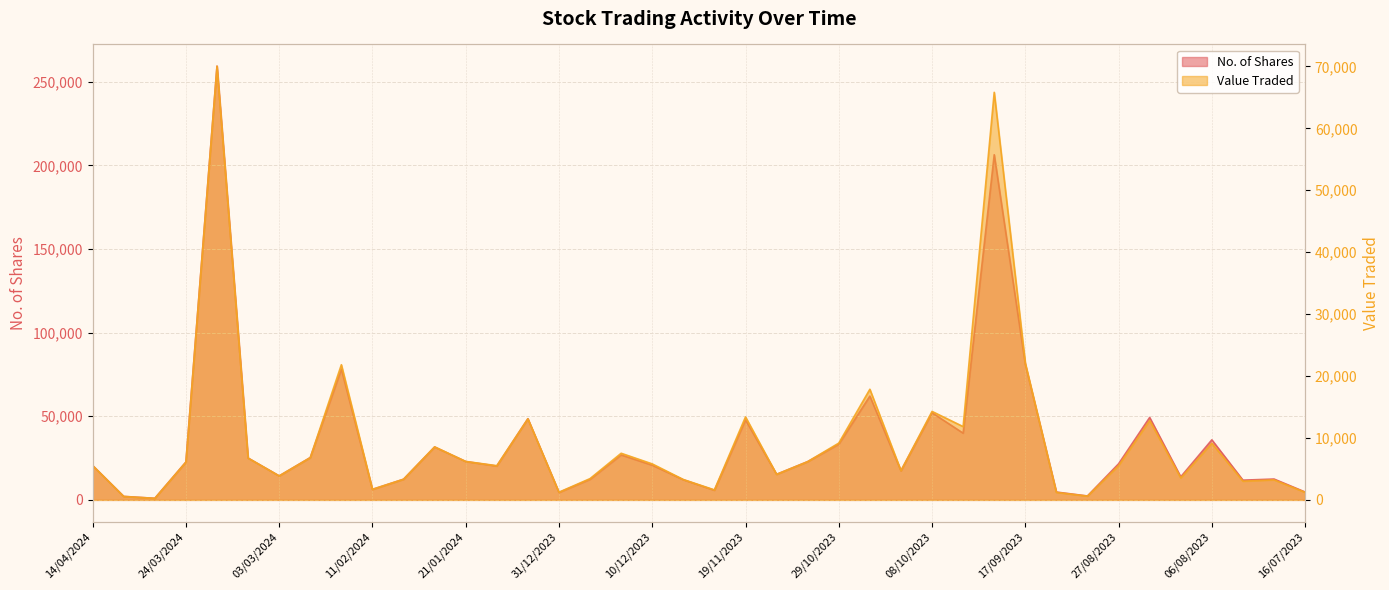

List the labels in order of Value Traded value, smallest first.

31/03/2024, 07/04/2024, 03/09/2023, 10/09/2023, 16/07/2023, 31/12/2023, 26/11/2023, 11/02/2024, 30/07/2023, 23/07/2023, 03/12/2023, 04/02/2024, 24/12/2023, 13/08/2023, 03/03/2024, 12/11/2023, 15/10/2023, 14/01/2024, 27/08/2023, 14/04/2024, 10/12/2023, 24/03/2024, 05/11/2023, 21/01/2024, 10/03/2024, 25/02/2024, 17/12/2023, 28/01/2024, 06/08/2023, 29/10/2023, 01/10/2023, 20/08/2023, 07/01/2024, 19/11/2023, 08/10/2023, 22/10/2023, 18/02/2024, 17/09/2023, 24/09/2023, 17/03/2024